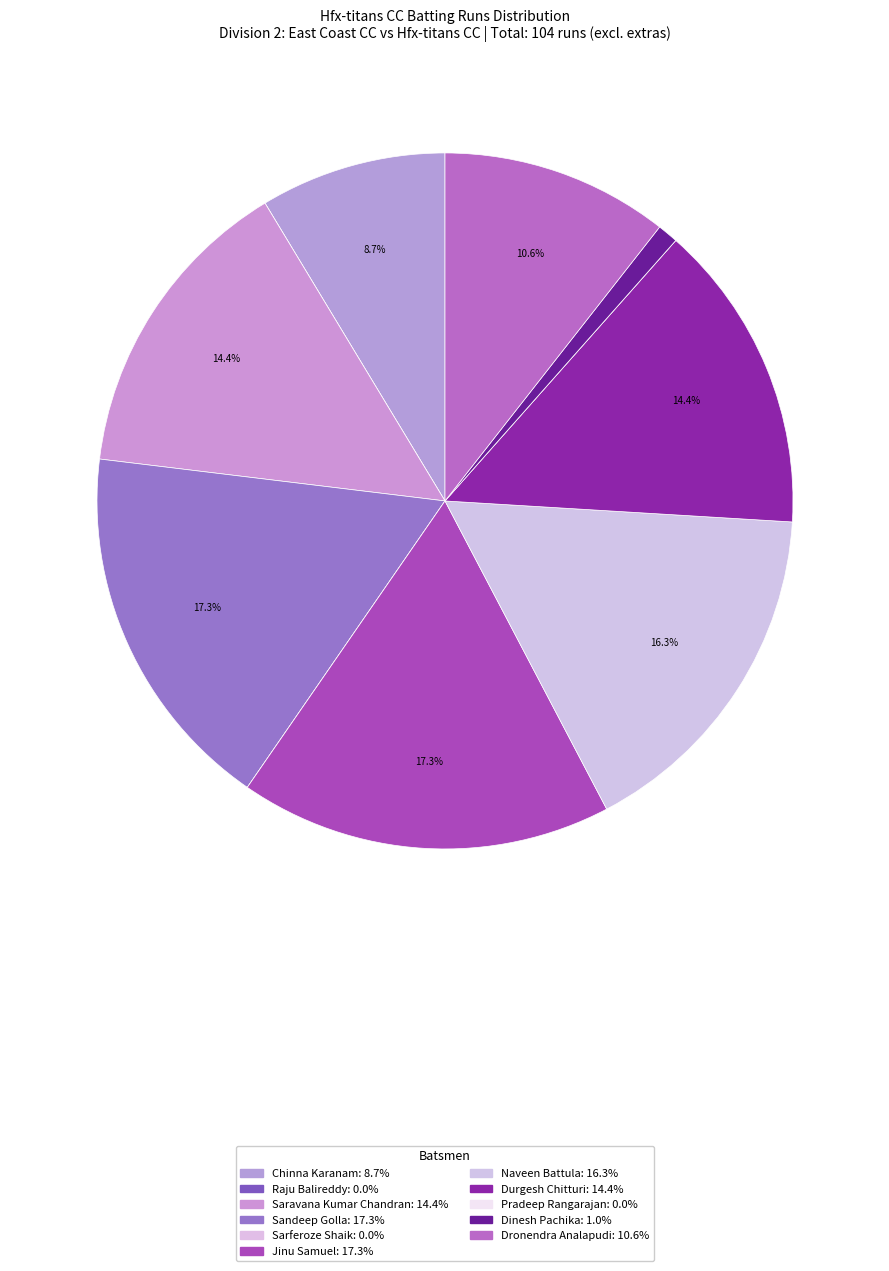

Which has a higher value, Sarferoze Shaik or Chinna Karanam?

Chinna Karanam